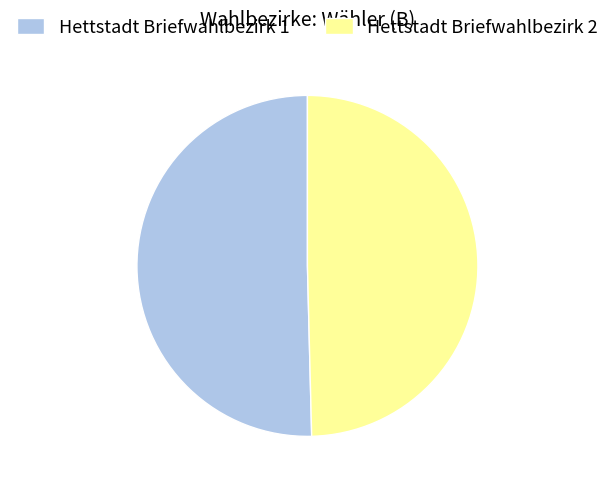

Between Hettstadt Briefwahlbezirk 2 and Hettstadt Briefwahlbezirk 1, which is larger?

Hettstadt Briefwahlbezirk 1